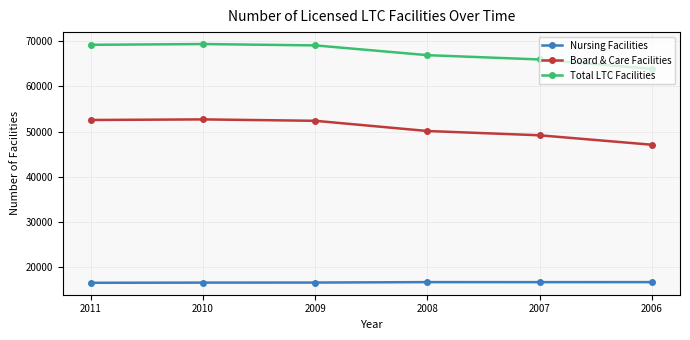

True or false: Board & Care Facilities and Nursing Facilities cross at least once.

False